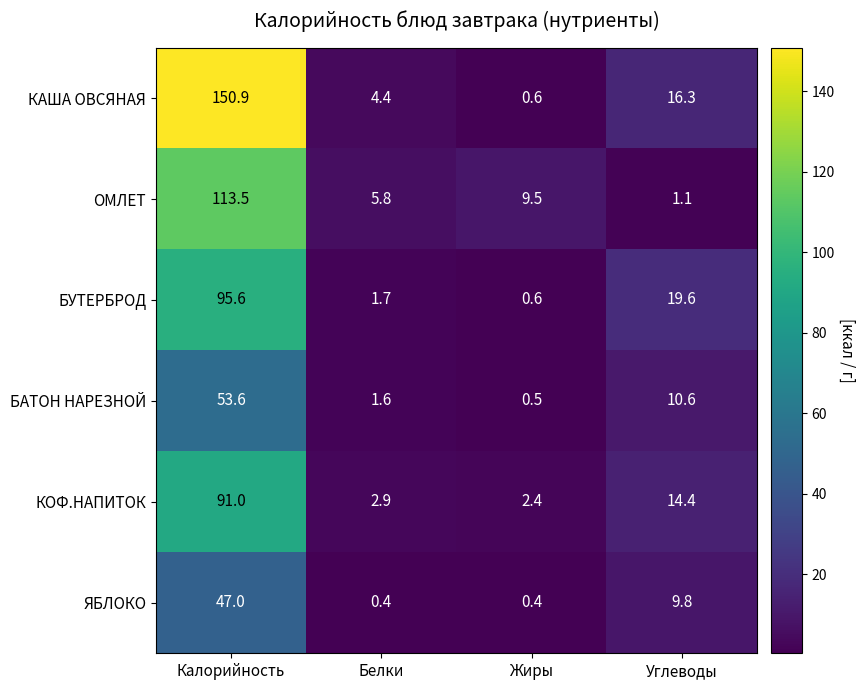

At which category is the sum across all series the highest?

Калорийность